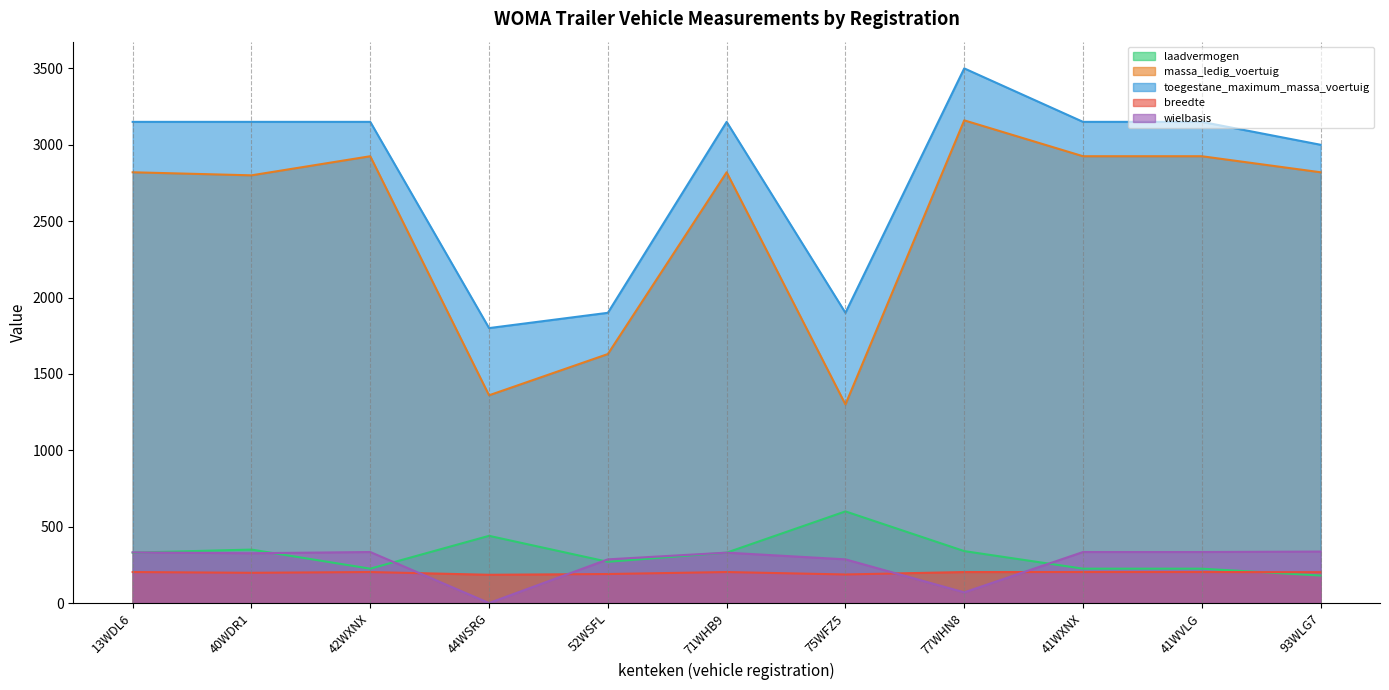

Reading right to left, what are all the values shown in this chart?

laadvermogen: 93WLG7=180	41WVLG=225	41WXNX=225	77WHN8=340	75WFZ5=600	71WHB9=330	52WSFL=270	44WSRG=440	42WXNX=225	40WDR1=350	13WDL6=330
massa_ledig_voertuig: 93WLG7=2820	41WVLG=2925	41WXNX=2925	77WHN8=3160	75WFZ5=1300	71WHB9=2820	52WSFL=1630	44WSRG=1360	42WXNX=2925	40WDR1=2800	13WDL6=2820
toegestane_maximum_massa_voertuig: 93WLG7=3000	41WVLG=3150	41WXNX=3150	77WHN8=3500	75WFZ5=1900	71WHB9=3150	52WSFL=1900	44WSRG=1800	42WXNX=3150	40WDR1=3150	13WDL6=3150
breedte: 93WLG7=202	41WVLG=203	41WXNX=203	77WHN8=203	75WFZ5=187	71WHB9=203	52WSFL=190	44WSRG=185	42WXNX=203	40WDR1=198	13WDL6=203
wielbasis: 93WLG7=337	41WVLG=334	41WXNX=334	77WHN8=70	75WFZ5=286	71WHB9=330	52WSFL=286	44WSRG=0	42WXNX=334	40WDR1=326	13WDL6=332